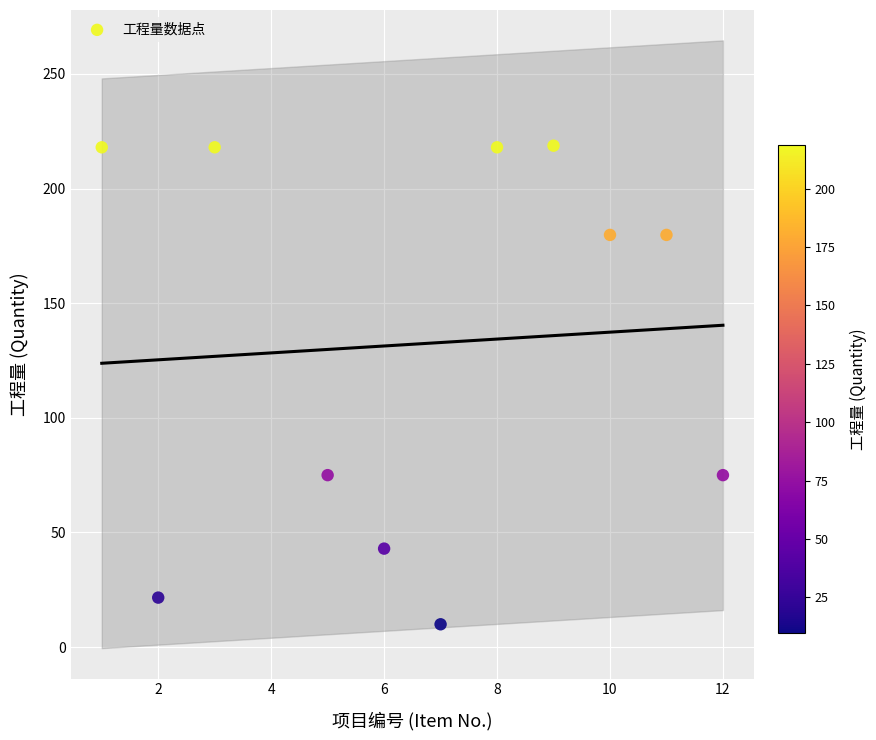

What is the range of Y values (max minus min)?

208.8